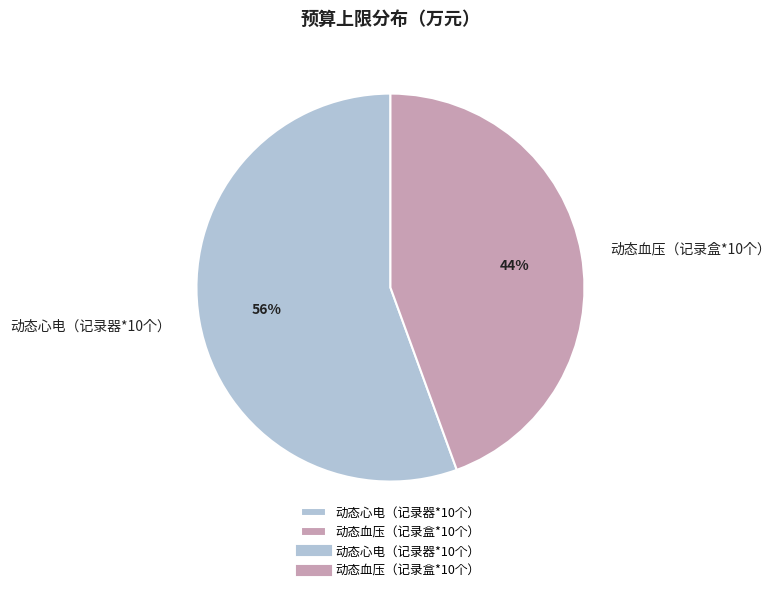

Rank the categories by value from highest to lowest.

动态心电（记录器*10个）, 动态血压（记录盒*10个）